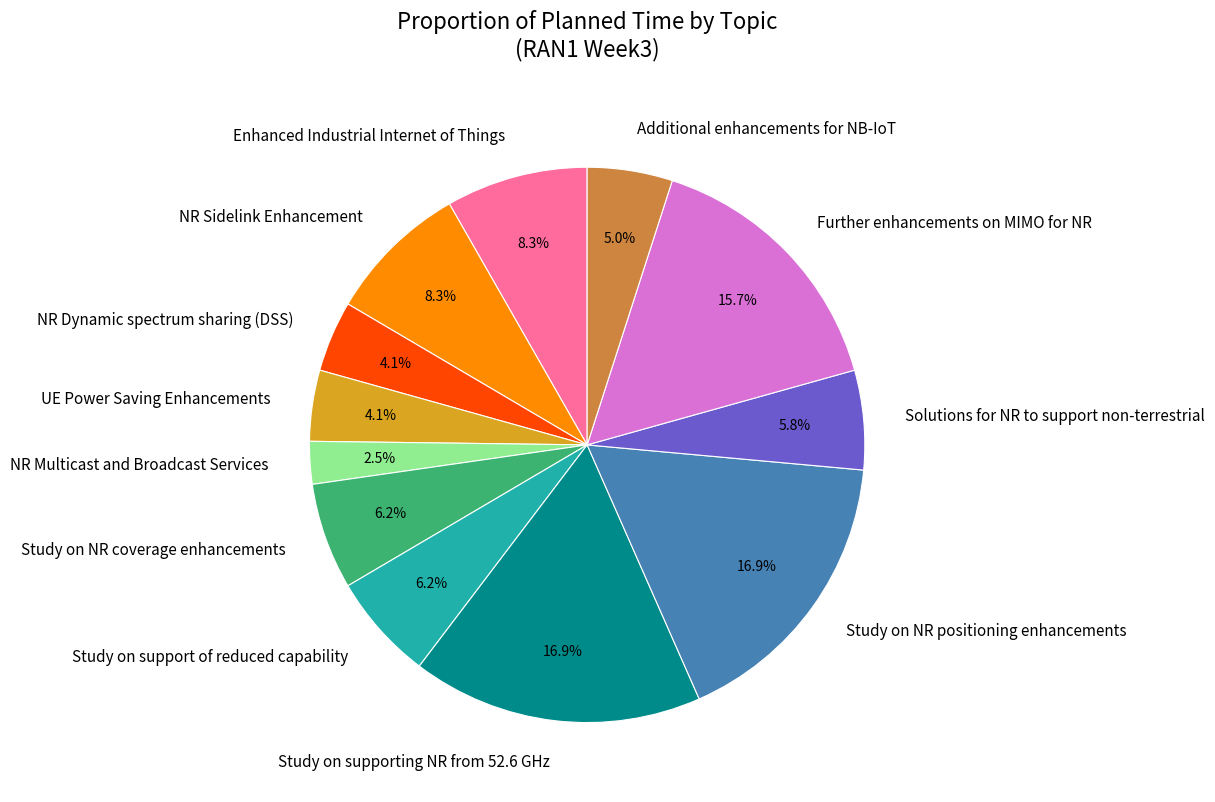

How many slices are in this pie chart?

12